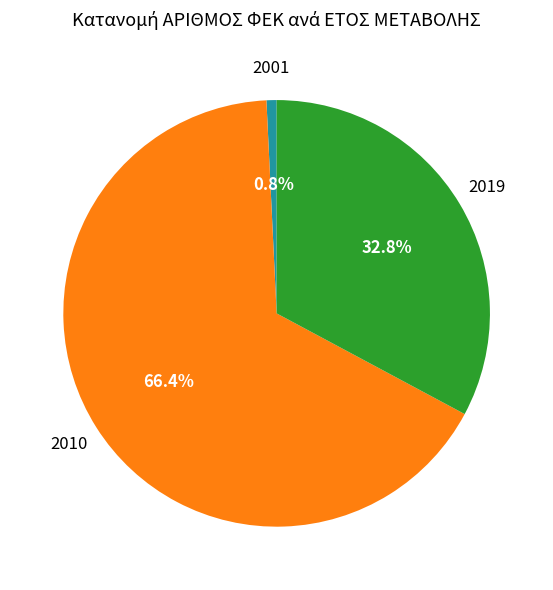

What percentage is the 2019 slice, to the nearest percent?

33%